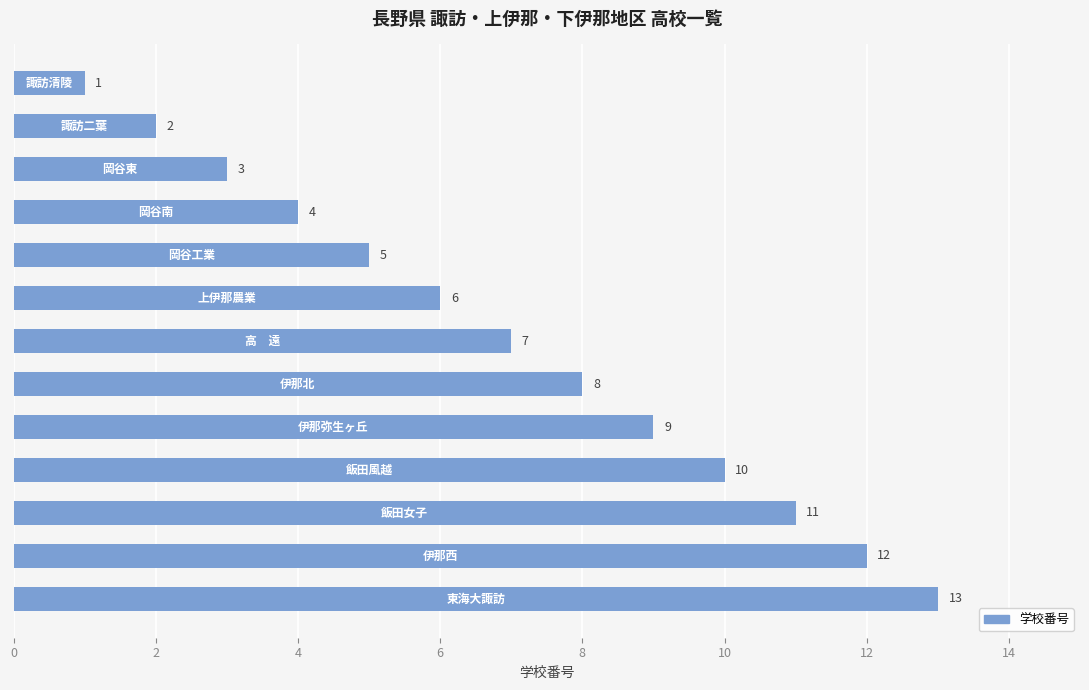

Are the bars horizontal?

Yes